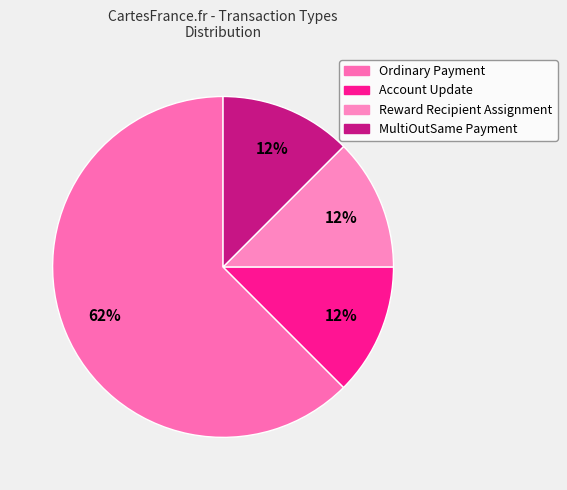

How much of the chart is everything except Account Update?

87.5%